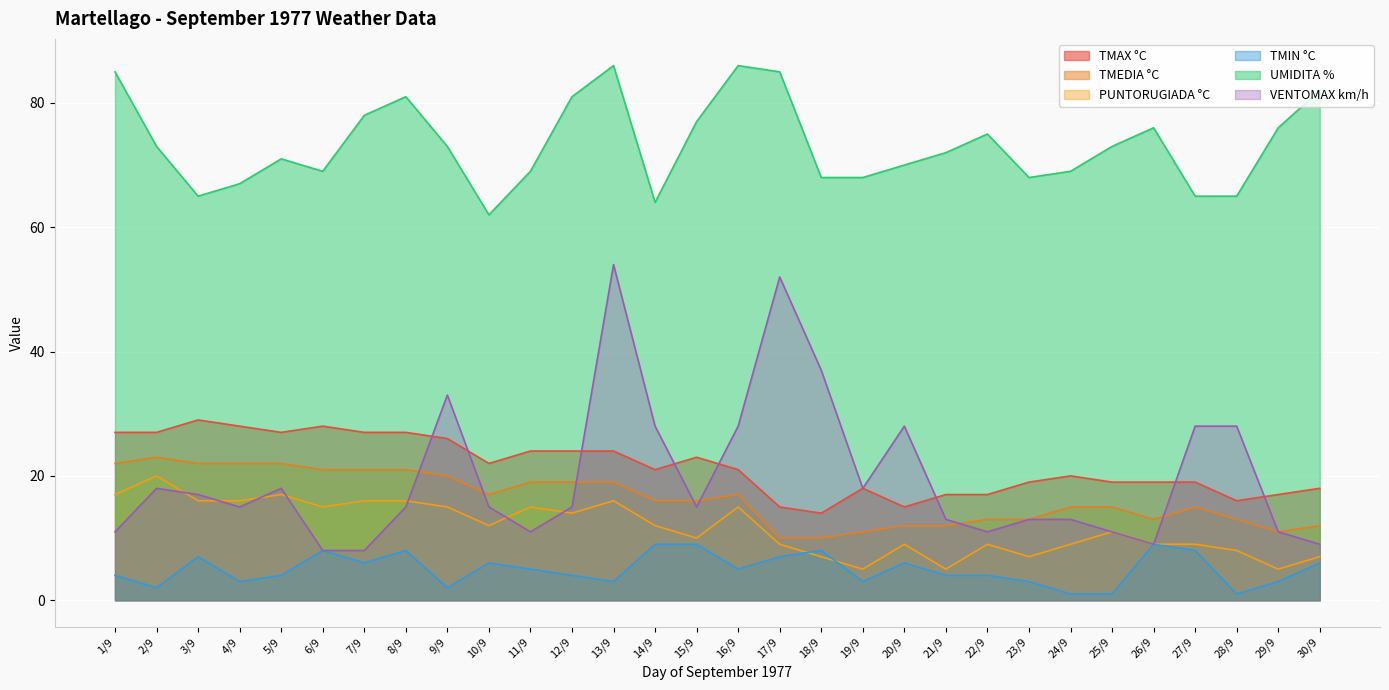

What is the difference between the highest and lowest values at 18/9?

61